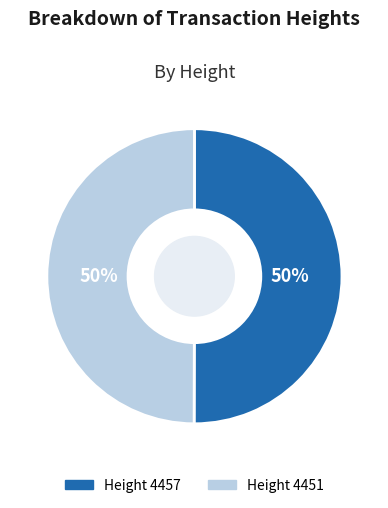

To the nearest percent, what is the average slice percentage?

50%